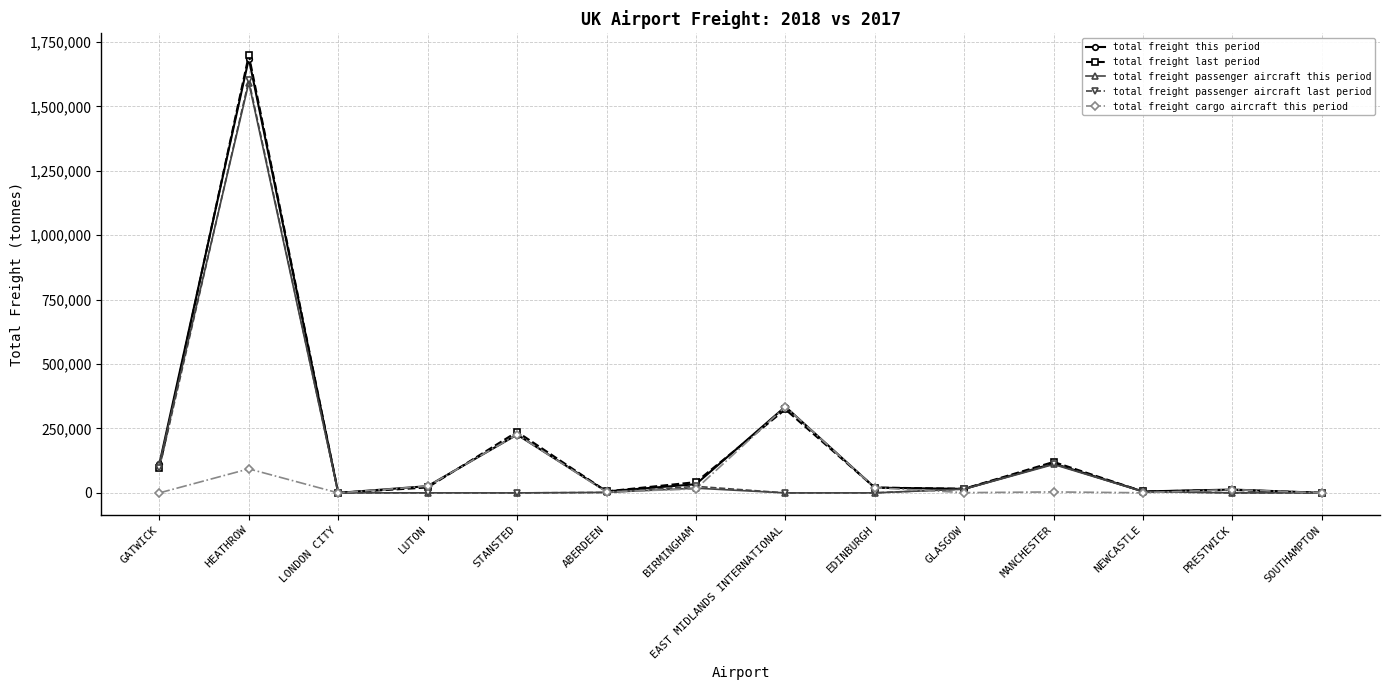

What is the maximum value for total freight this period?

1685136.8